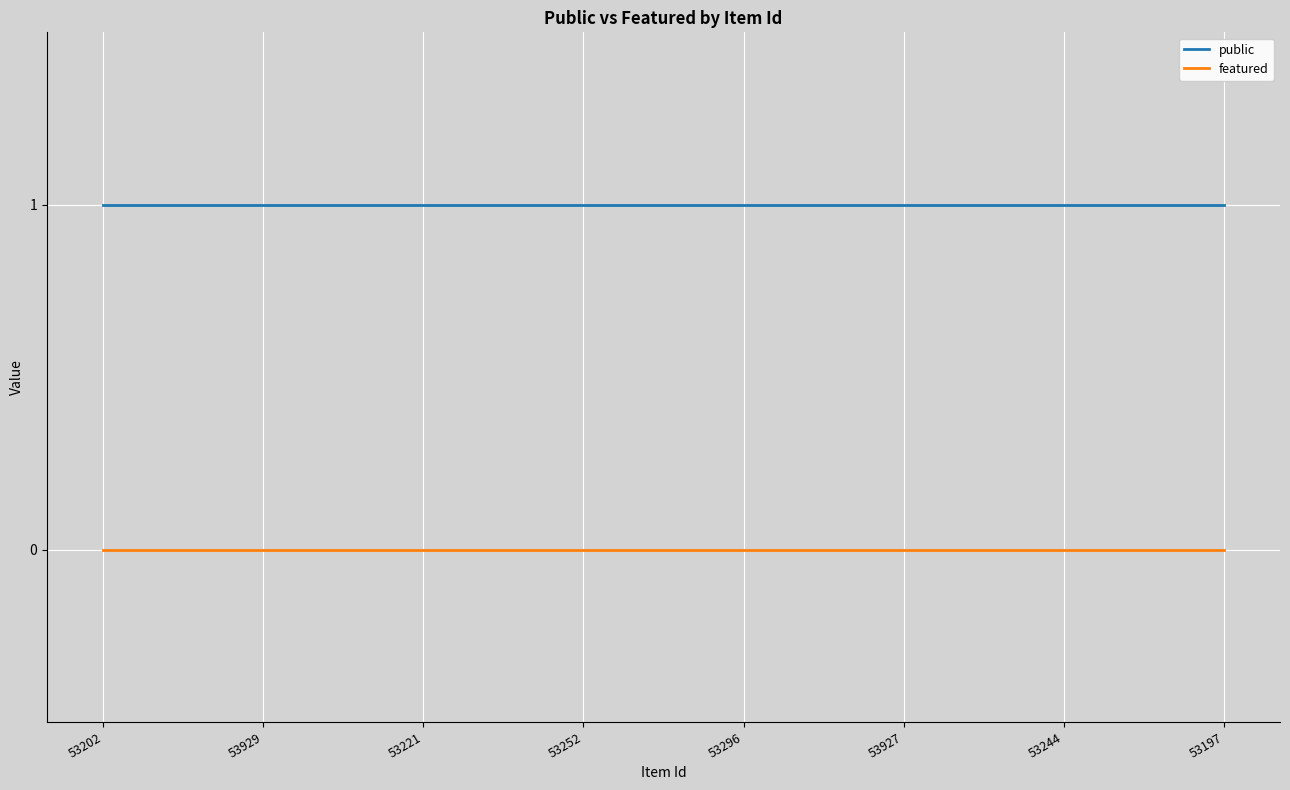

Which series has the largest total across all categories?

public